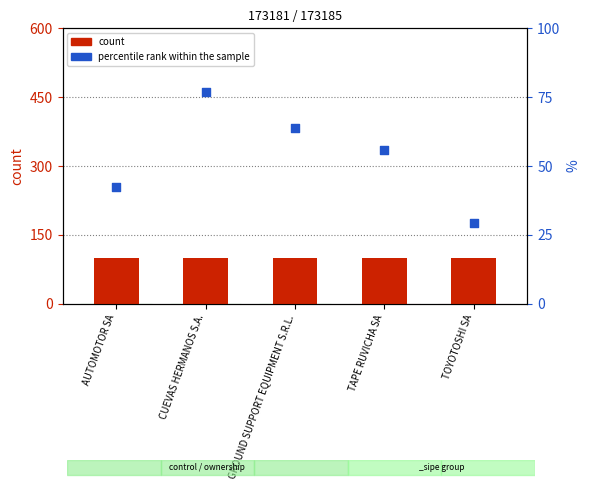

Which series reaches the minimum Y coordinate?

percentile rank within the sample